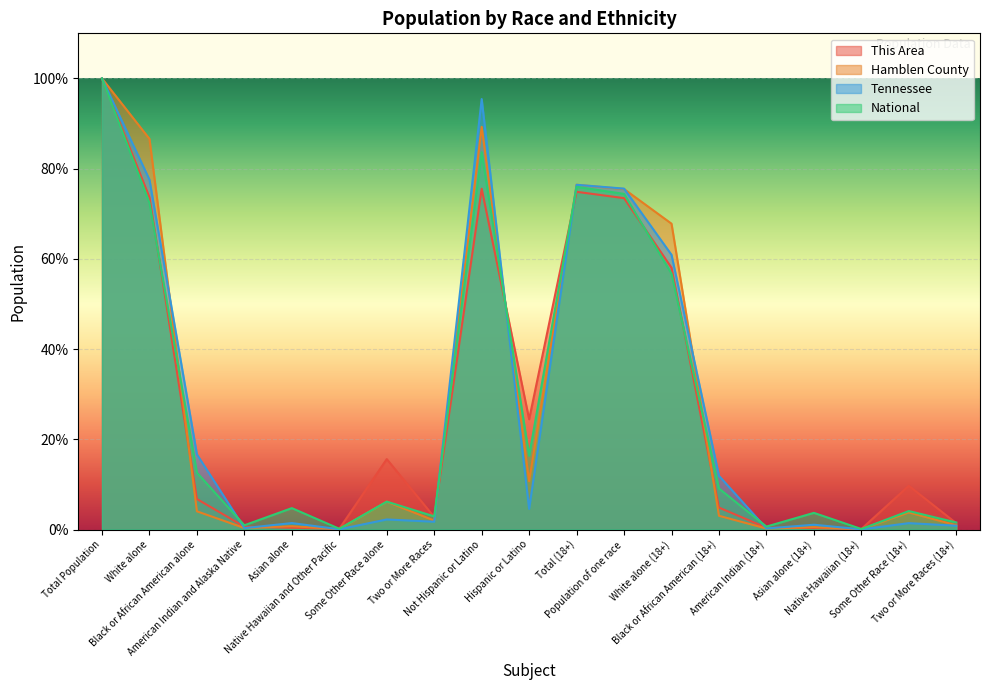

Where does the Tennessee series first go above 2?

Total Population